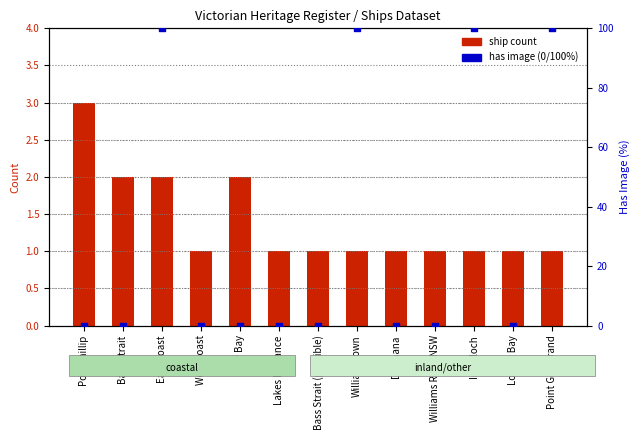

Which series has the largest total across all categories?

has image (0/100%)